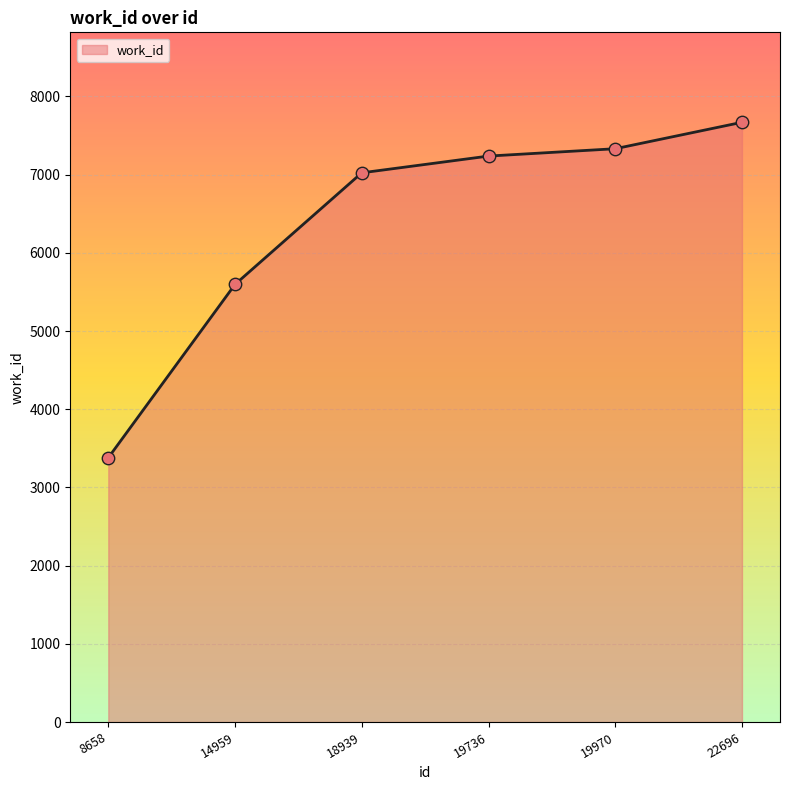

Which has a higher value, 19736 or 19970?

19970